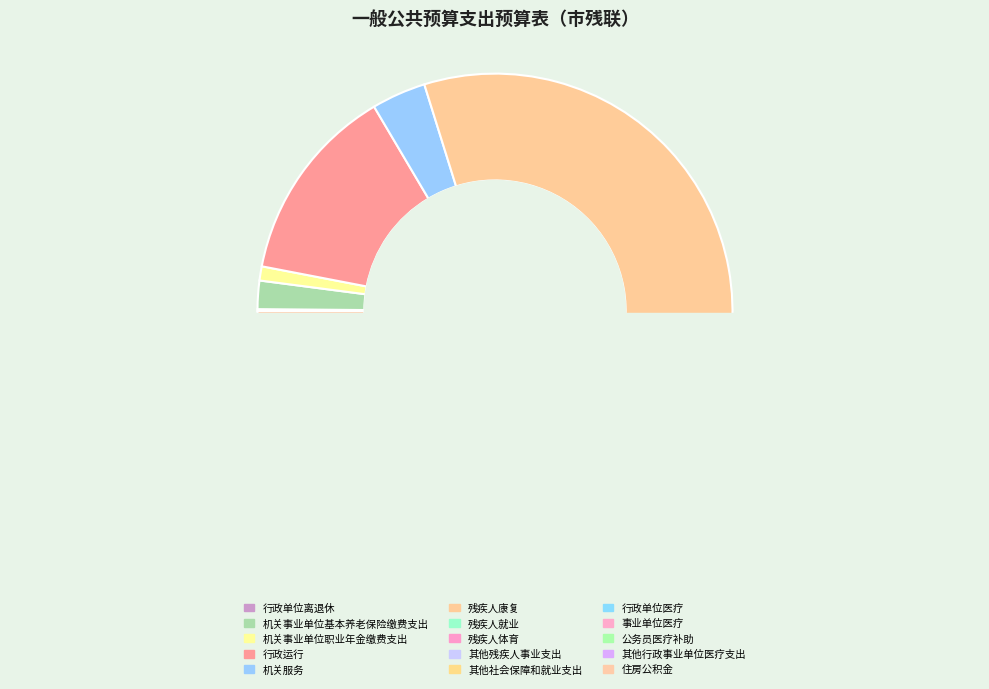

To the nearest percent, what is the average slice percentage?

7%